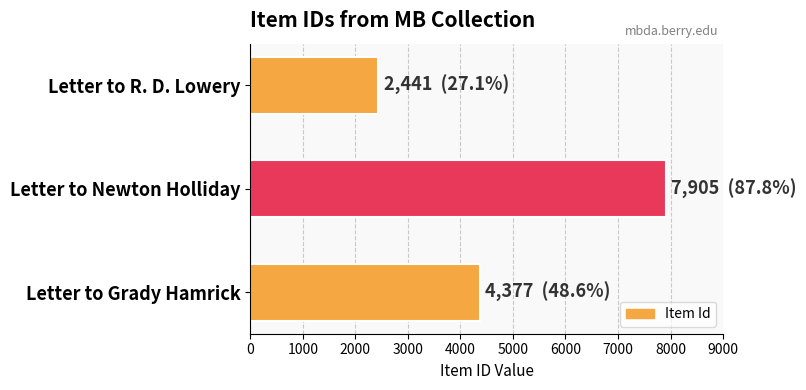

Reading bottom to top, what are all the values shown in this chart?

Letter to Grady Hamrick=4377	Letter to Newton Holliday=7905	Letter to R. D. Lowery=2441